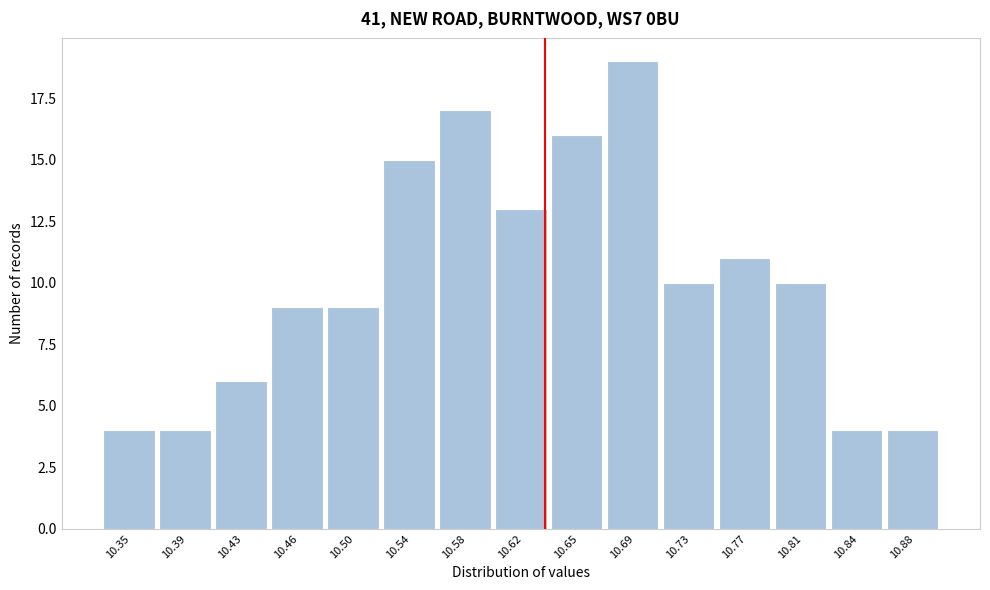

Reading left to right, transcribe all the data shown in this chart.

4	4	6	9	9	15	17	13	16	19	10	11	10	4	4